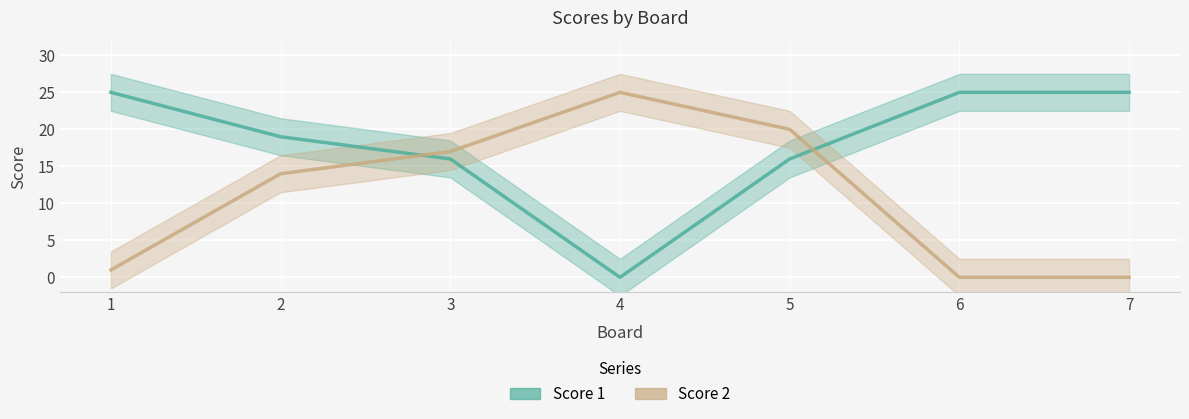

At how many categories does at least one series exceed 23?

4